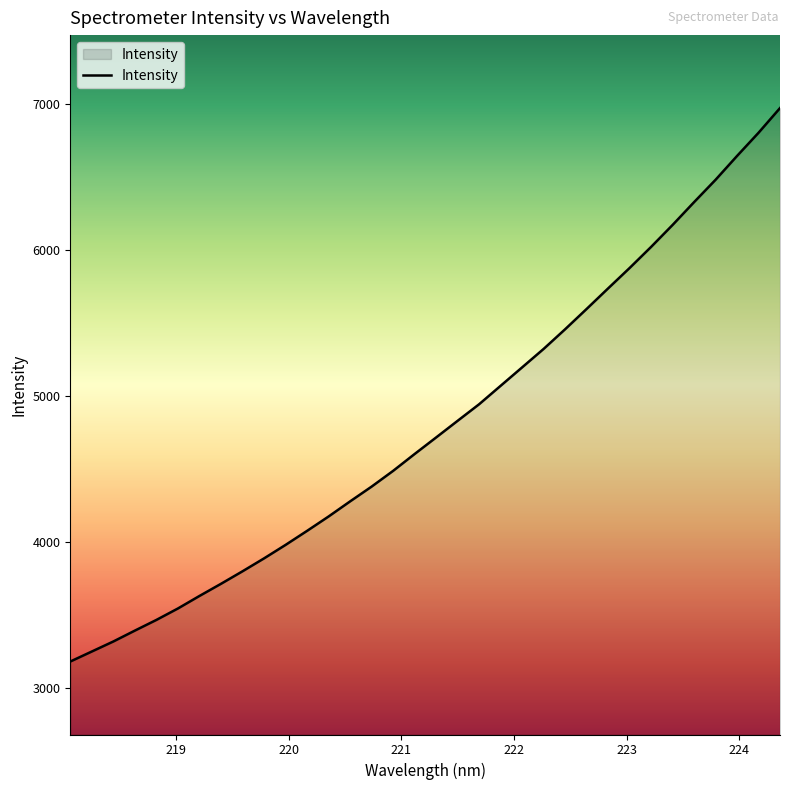

What is the maximum value shown in the chart?

6973.8